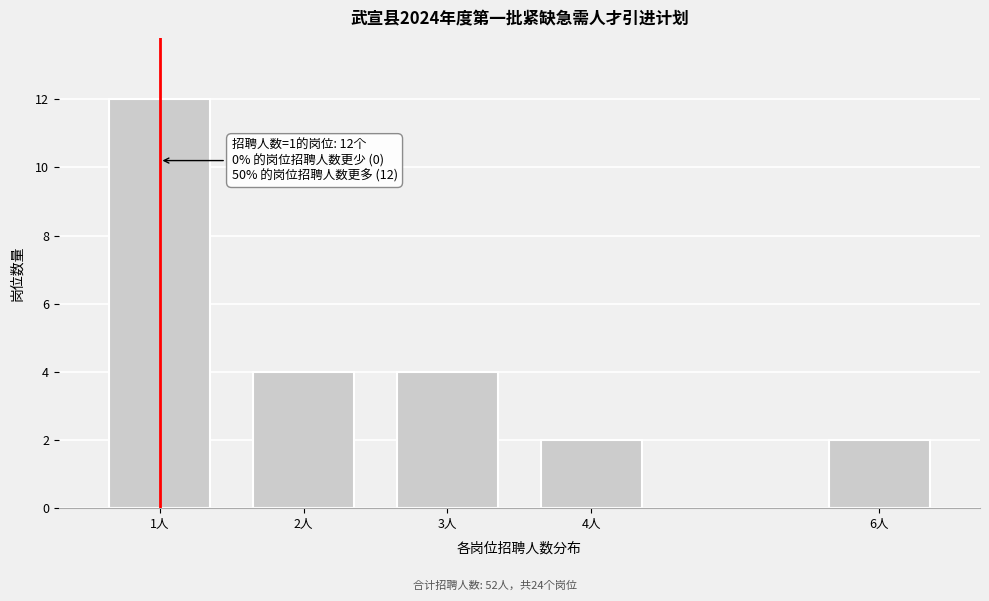

Reading left to right, transcribe all the data shown in this chart.

1人=12	2人=4	3人=4	4人=2	6人=2